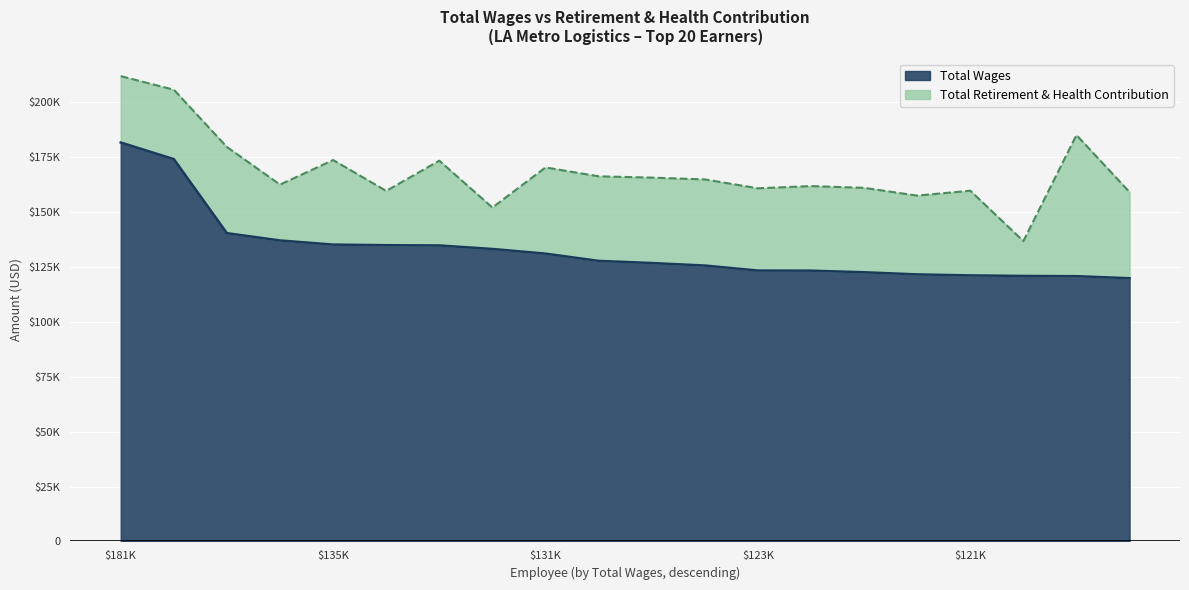

The chart shows a value of 120907 at 120907. True or false?

True